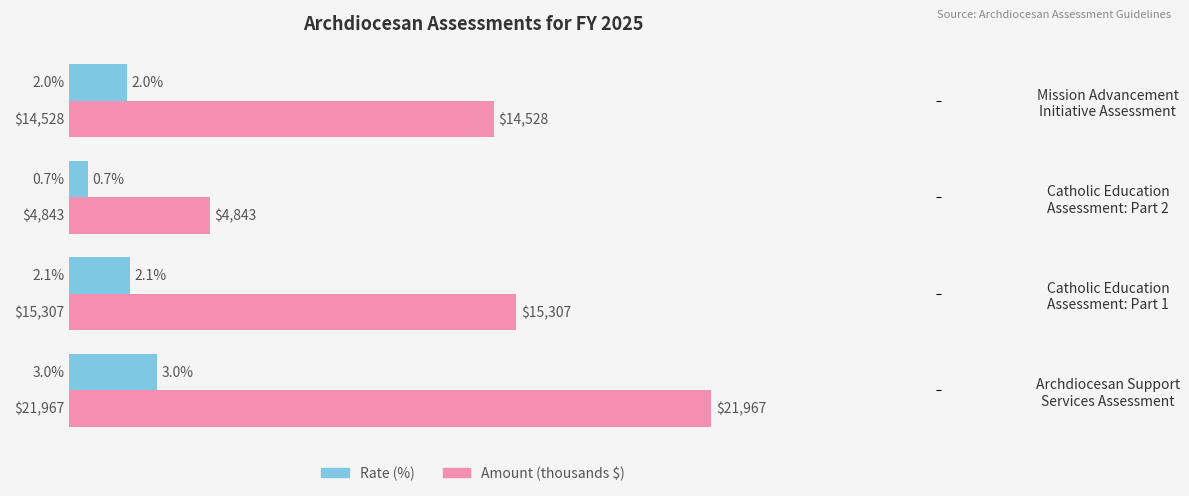

Count the number of data series in this chart.

2